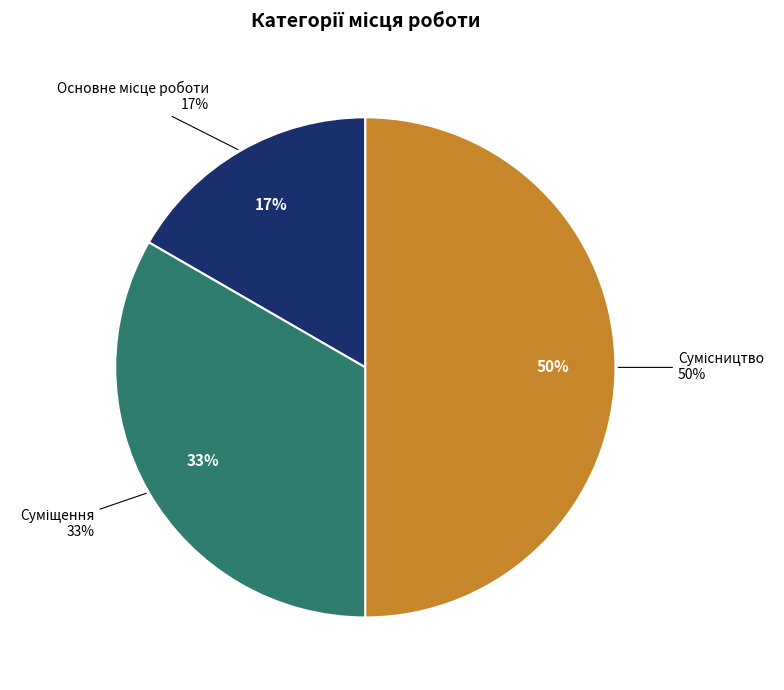

What is the ratio of the value at Основне місце роботи to the value at Сумісництво?

0.3